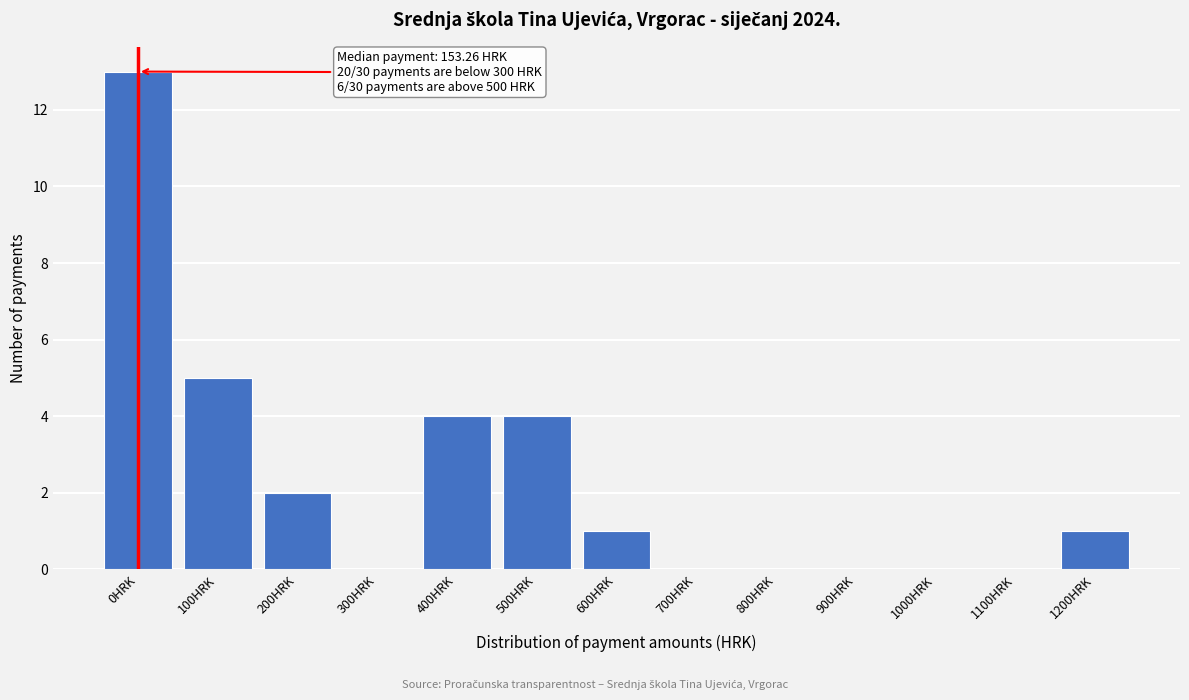

Reading left to right, extract all data points from this chart.

0HRK=13	100HRK=5	200HRK=2	300HRK=0	400HRK=4	500HRK=4	600HRK=1	700HRK=0	800HRK=0	900HRK=0	1000HRK=0	1100HRK=0	1200HRK=1